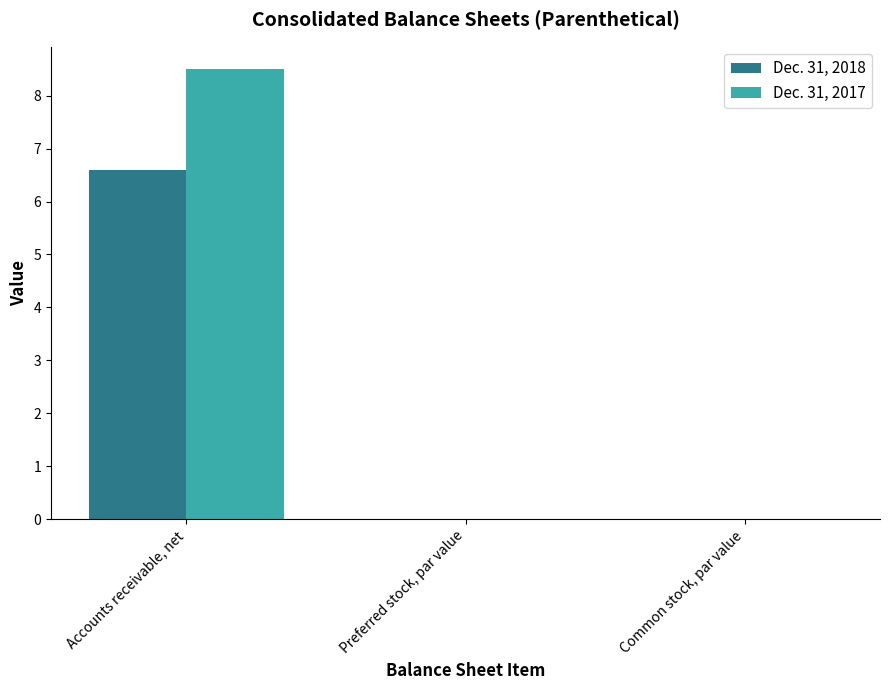

Count the number of categories in the chart.

3